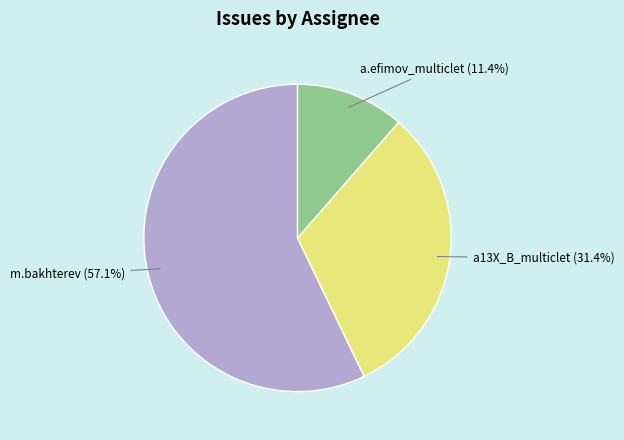

Rank the categories by value from highest to lowest.

m.bakhterev, a13X_B_multiclet, a.efimov_multiclet